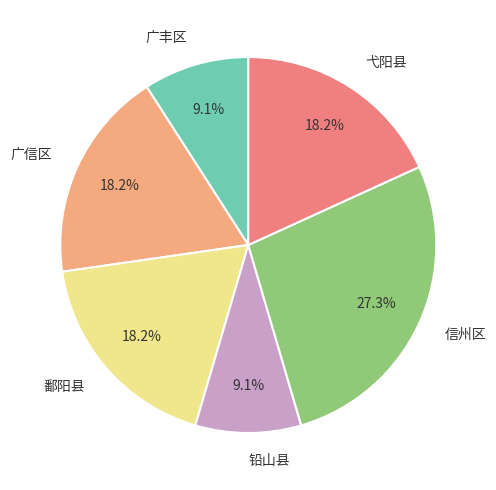

What is the largest slice in the pie chart?

信州区